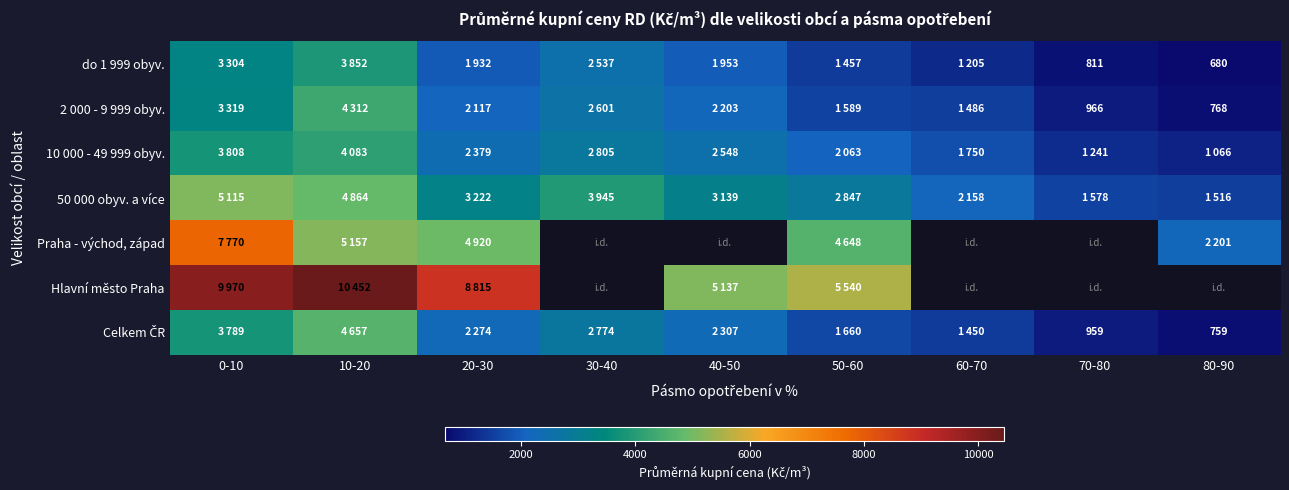

What is the difference between the maximum and second lowest values in the Celkem ČR series?

3698.0